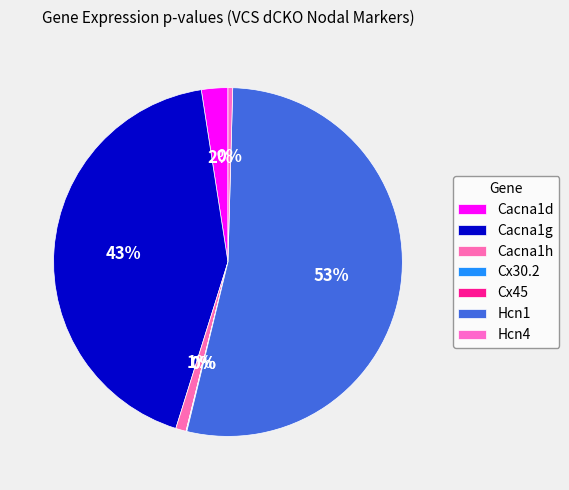

To the nearest percent, what percentage of the pie is Cacna1g?

43%